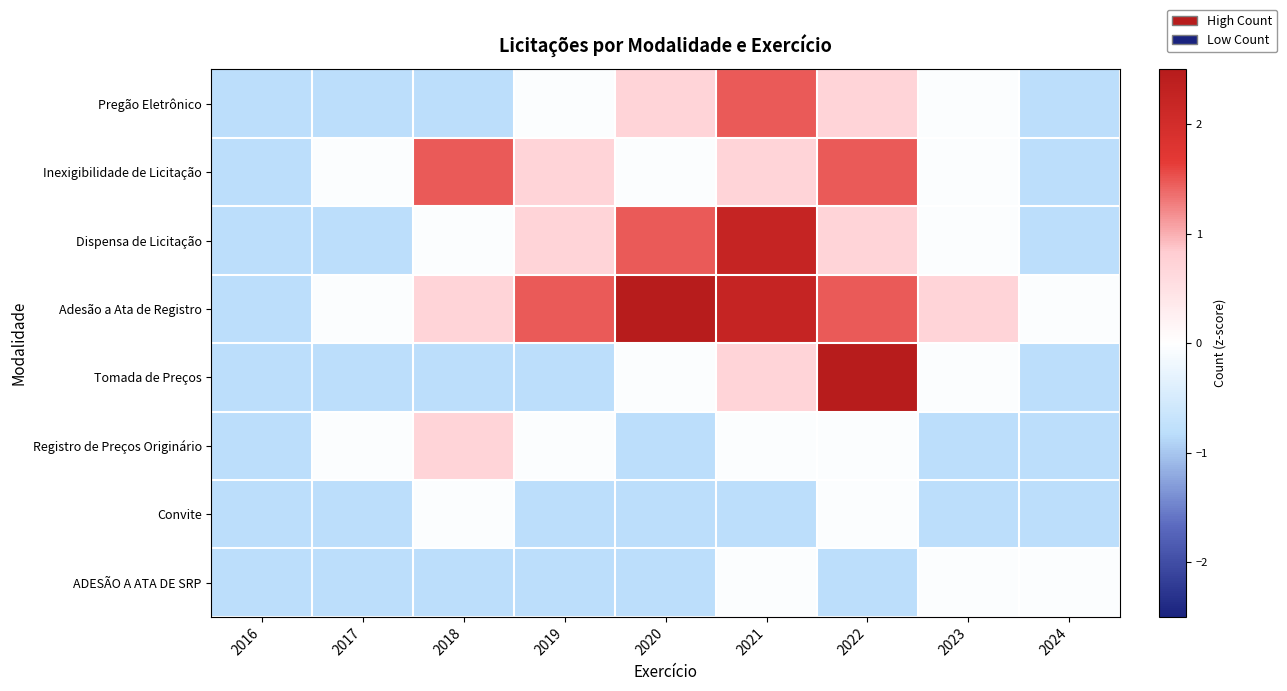

Reading left to right, list all the values displayed in this chart.

Pregão Eletrônico: 2016=-0.8	2017=-0.8	2018=-0.8	2019=-0.1	2020=0.7	2021=1.5	2022=0.7	2023=-0.1	2024=-0.8
Inexigibilidade de Licitação: 2016=-0.8	2017=-0.1	2018=1.5	2019=0.7	2020=-0.1	2021=0.7	2022=1.5	2023=-0.1	2024=-0.8
Dispensa de Licitação: 2016=-0.8	2017=-0.8	2018=-0.1	2019=0.7	2020=1.5	2021=2.2	2022=0.7	2023=-0.1	2024=-0.8
Adesão a Ata de Registro: 2016=-0.8	2017=-0.1	2018=0.7	2019=1.5	2020=3.0	2021=2.2	2022=1.5	2023=0.7	2024=-0.1
Tomada de Preços: 2016=-0.8	2017=-0.8	2018=-0.8	2019=-0.8	2020=-0.1	2021=0.7	2022=3.7	2023=-0.1	2024=-0.8
Registro de Preços Originário: 2016=-0.8	2017=-0.1	2018=0.7	2019=-0.1	2020=-0.8	2021=-0.1	2022=-0.1	2023=-0.8	2024=-0.8
Convite: 2016=-0.8	2017=-0.8	2018=-0.1	2019=-0.8	2020=-0.8	2021=-0.8	2022=-0.1	2023=-0.8	2024=-0.8
ADESÃO A ATA DE SRP: 2016=-0.8	2017=-0.8	2018=-0.8	2019=-0.8	2020=-0.8	2021=-0.1	2022=-0.8	2023=-0.1	2024=-0.1